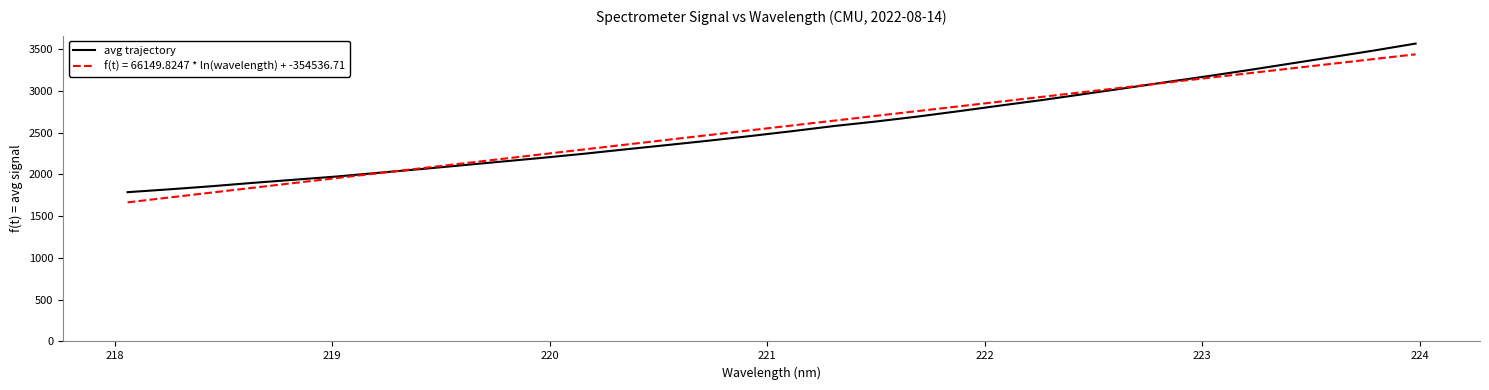

What is the minimum value for avg trajectory?

1786.7